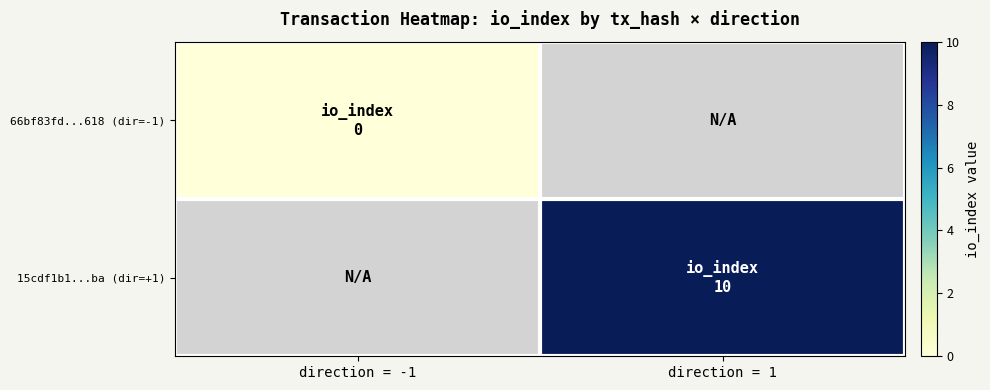

At direction = -1, list the series in order from smallest to largest.

66bf83fd...618 (dir=-1), 15cdf1b1...ba (dir=+1)